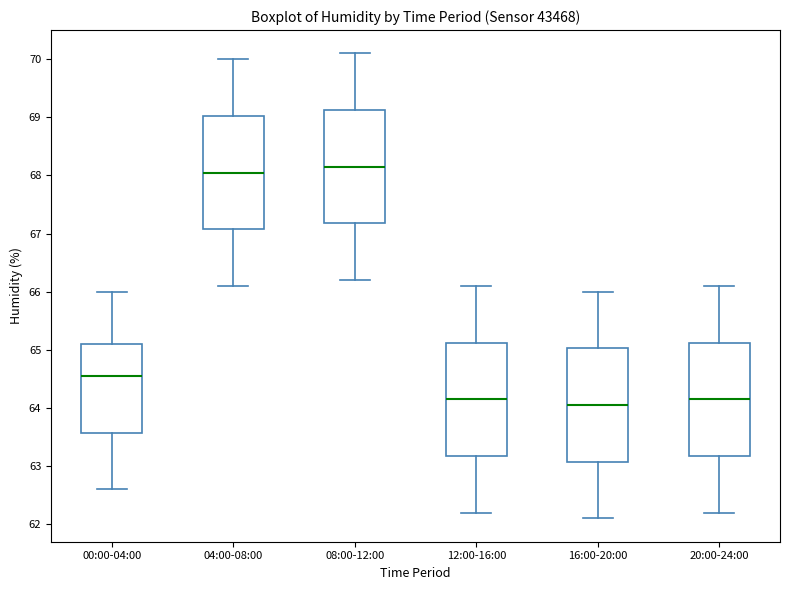

Which box's median line is the highest?

08:00-12:00